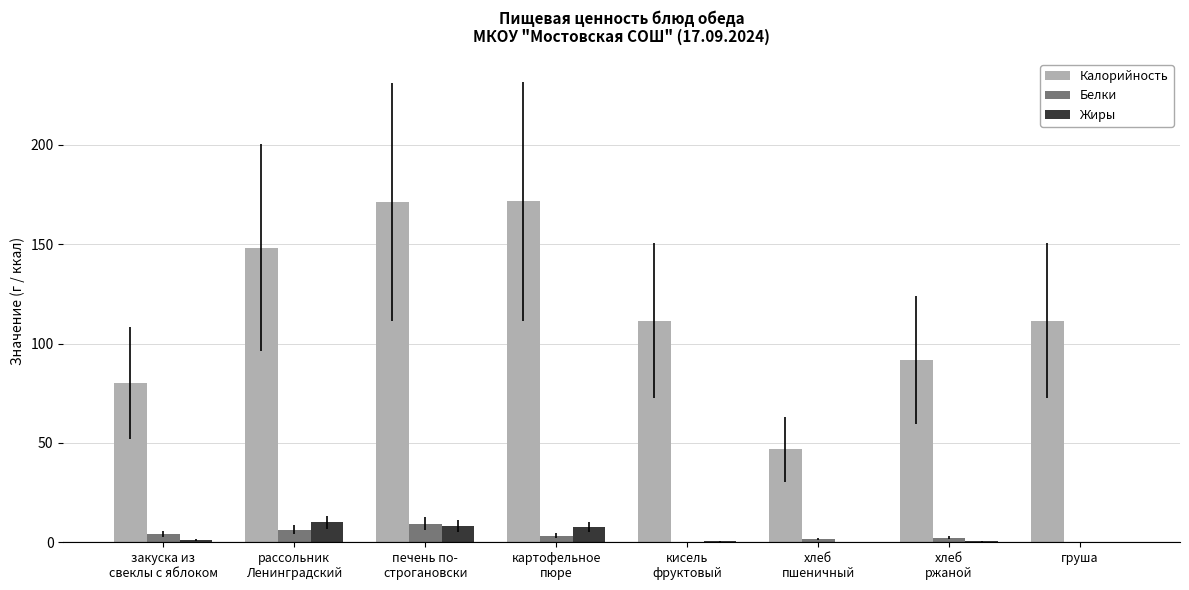

What is the highest value of the Калорийность series?

171.6